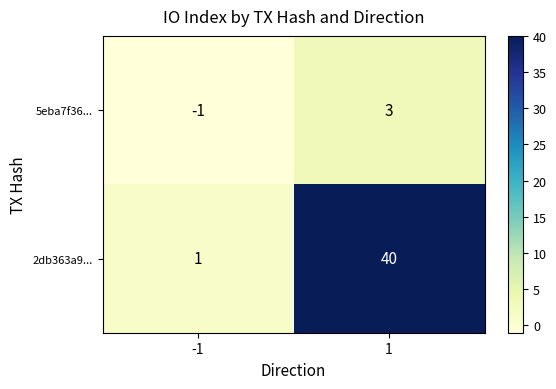

Reading right to left, extract all data points from this chart.

5eba7f36...: 1=3	-1=-1
2db363a9...: 1=40	-1=1